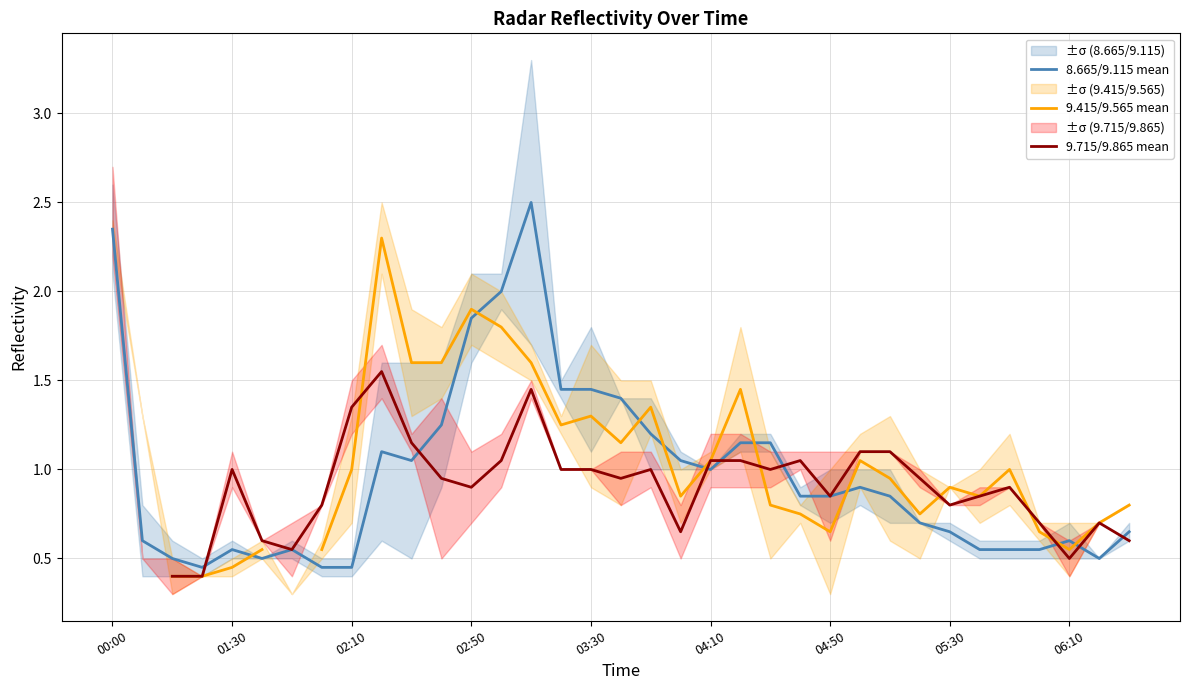

What is the sum of the 9.415/9.565 mean values at 00:00 and 31?

3.0